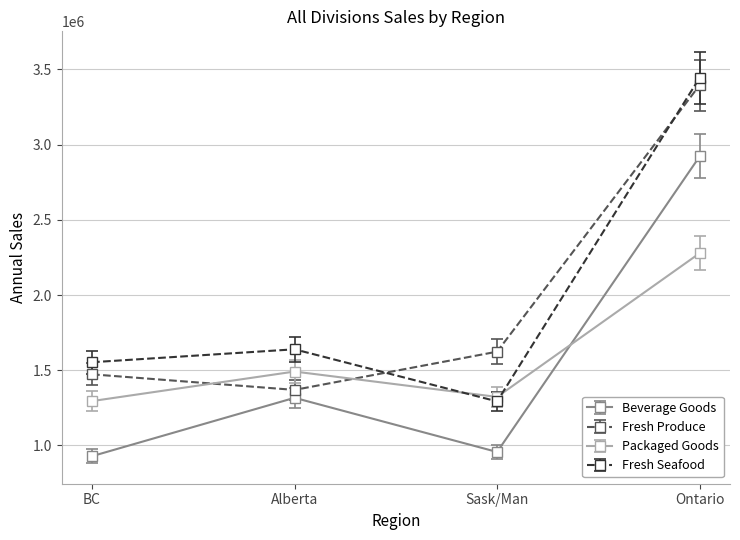

True or false: Fresh Produce has more than 1 points higher than both neighbors.

False